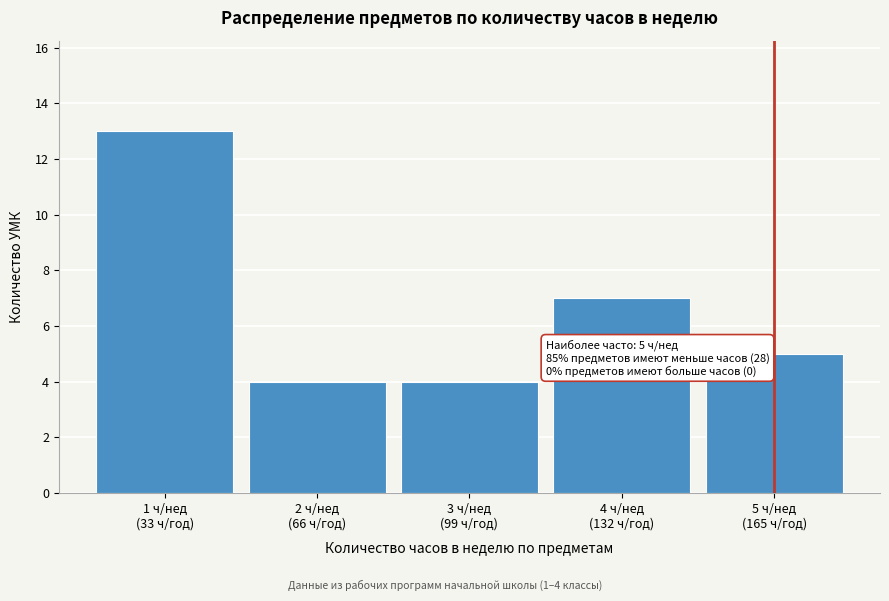

Reading left to right, what are all the values shown in this chart?

13	4	4	7	5